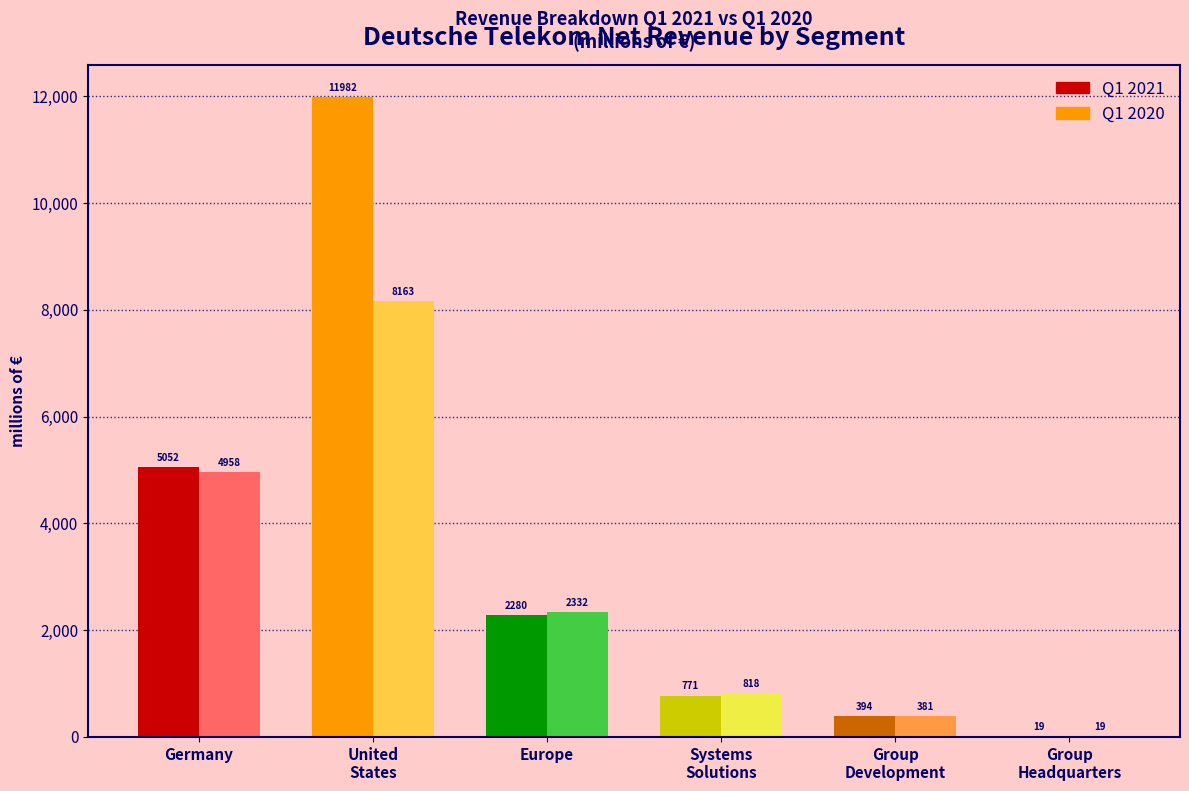

The Q1 2021 series shows 802 at Europe. True or false?

False